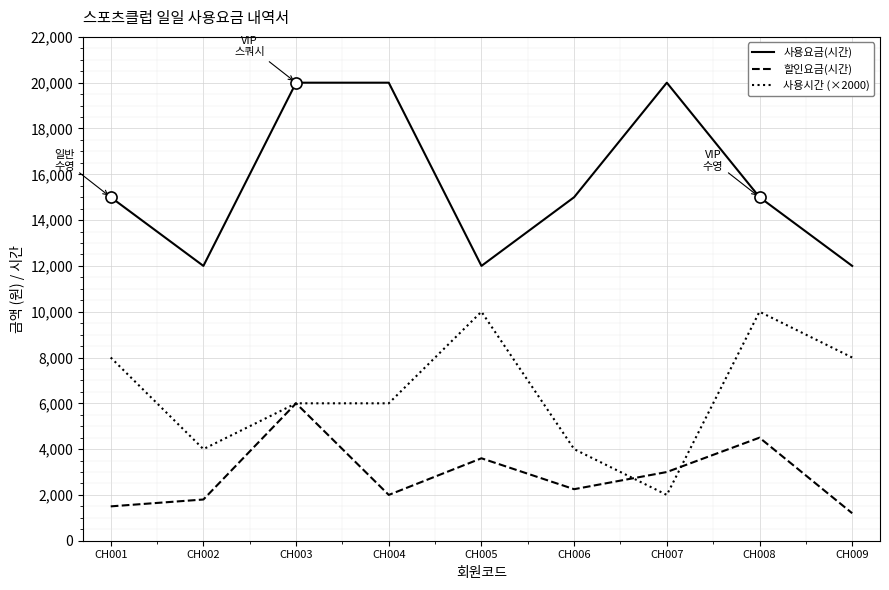

What is the sum of all 할인요금(시간) values?

25850